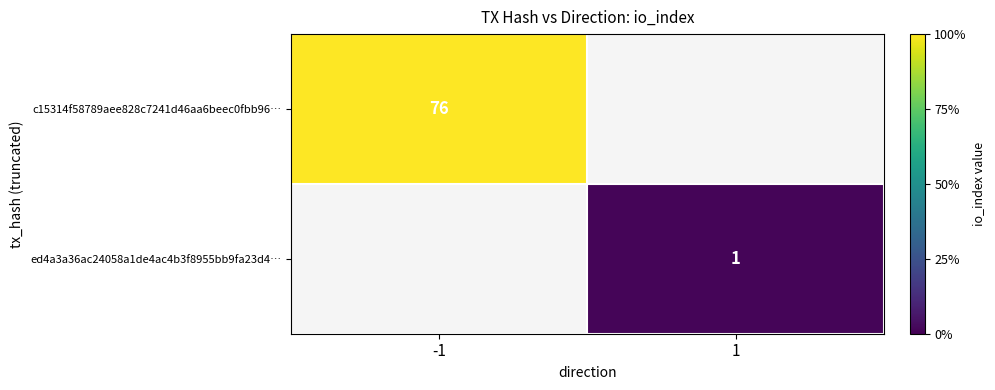

What is the sum of the c15314f58789aee828c7241d46aa6beec0fbb96… values at 1 and -1?

76